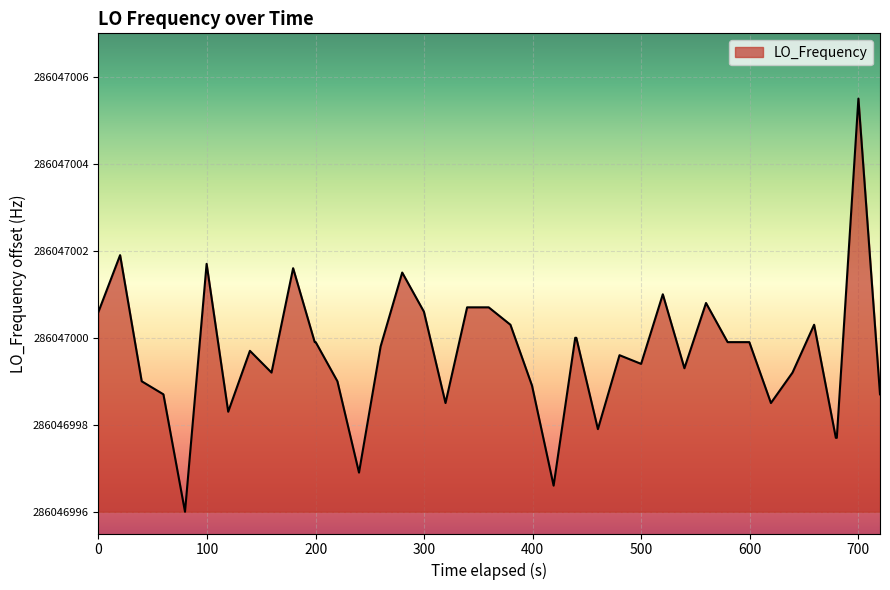

Does the chart have visible grid lines?

Yes